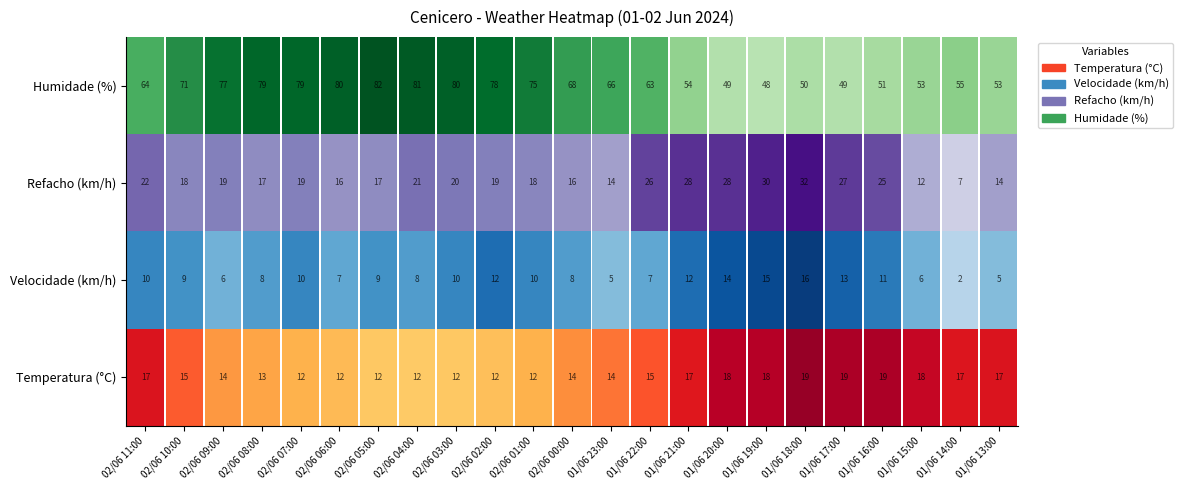

Which series has the largest total across all categories?

Humidade